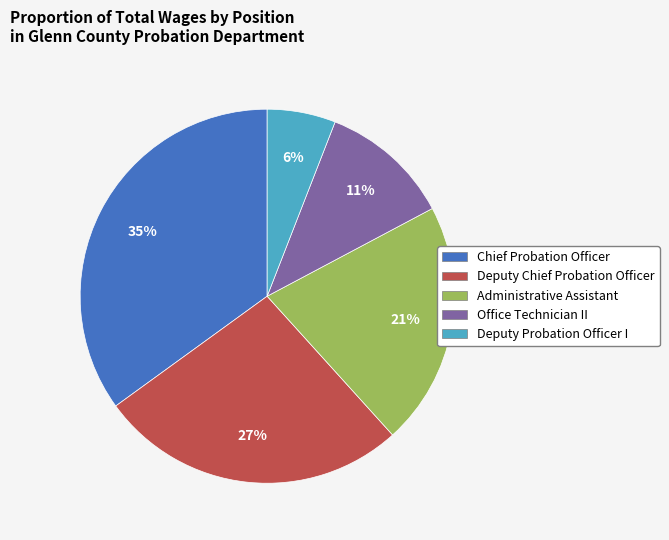

To the nearest percent, what is the combined percentage of Office Technician II and Chief Probation Officer?

46%